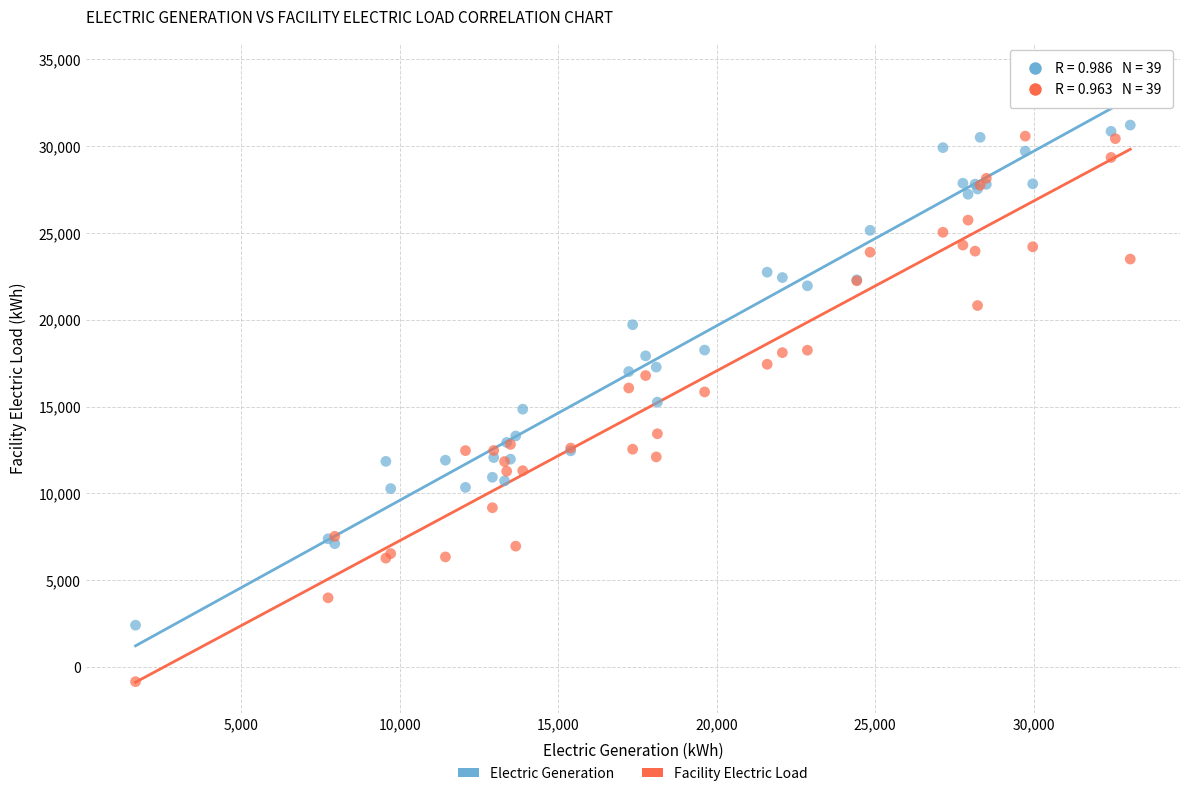

Which series has the widest spread of Y values?

Facility Electric Load